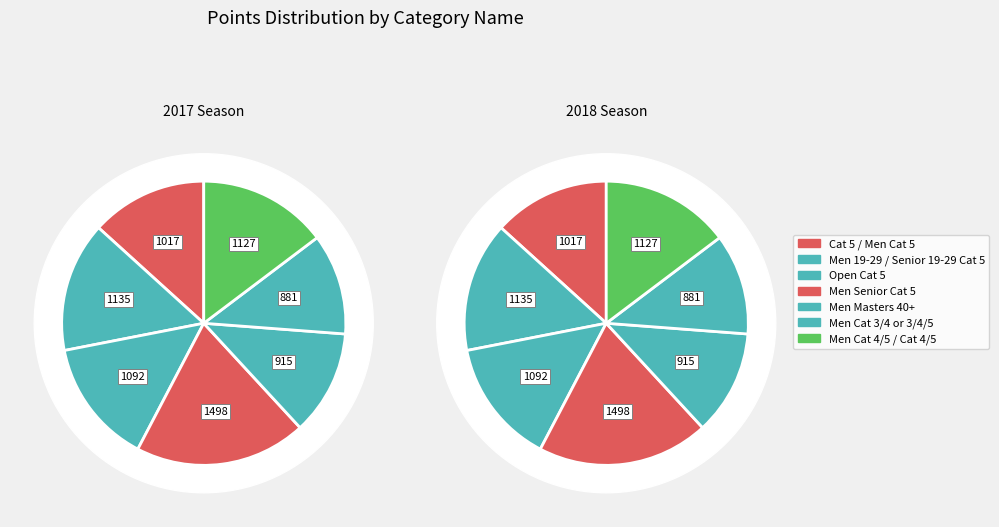

True or false: Men Cat 5 accounts for 1% of the total.

False